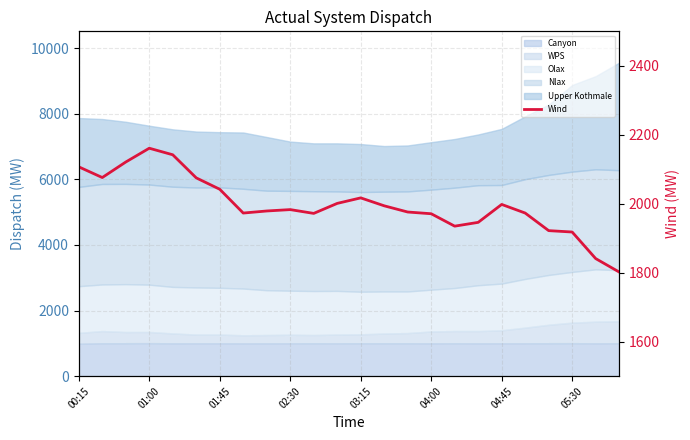

The value at 20 is 1922. True or false?

True